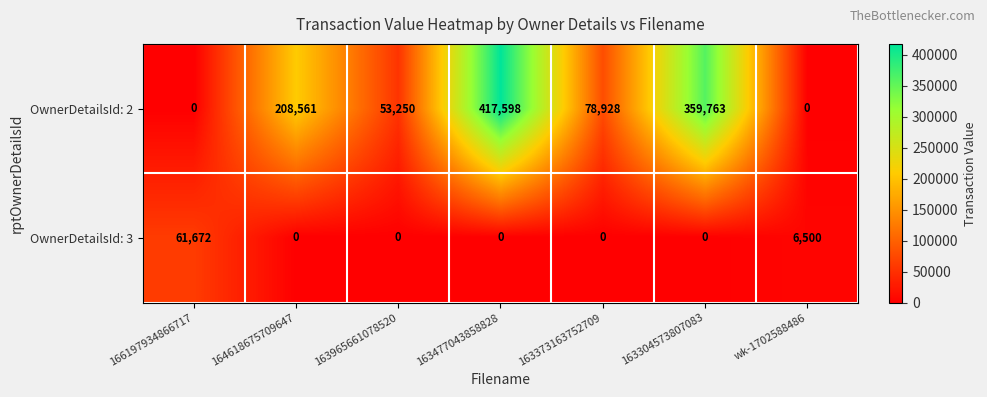

At which category does the chart reach its peak across all series?

163477043858828